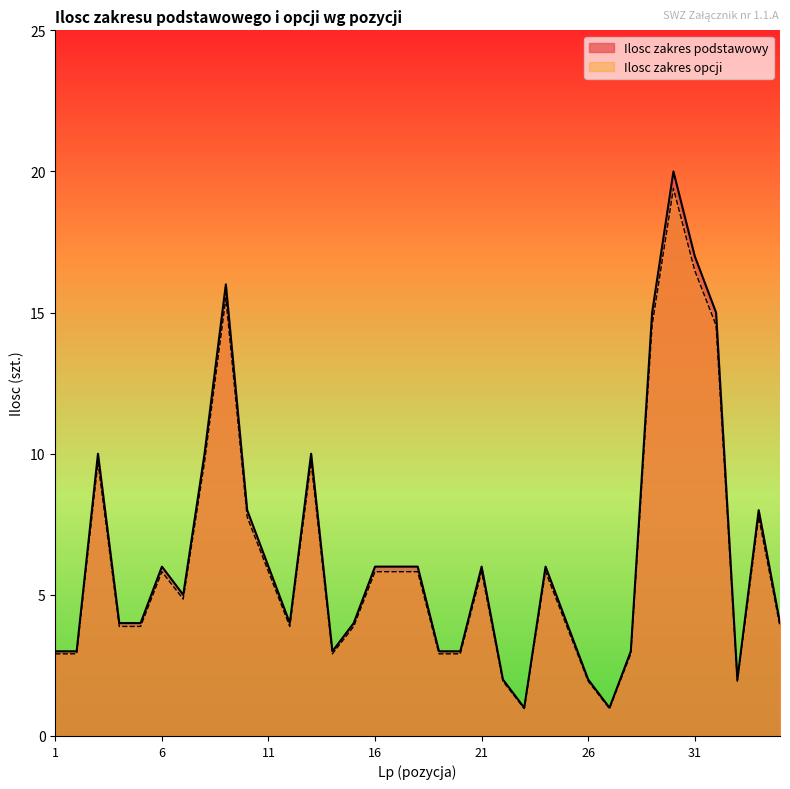

Reading left to right, transcribe all the data shown in this chart.

Ilosc zakres podstawowy: 1=3.0	2=3.0	3=10.0	4=4.0	5=4.0	6=6.0	7=5.0	8=10.0	9=16.0	10=8.0	11=6.0	12=4.0	13=10.0	14=3.0	15=4.0	16=6.0	17=6.0	18=6.0	19=3.0	20=3.0	21=6.0	22=2.0	23=1.0	24=6.0	25=4.0	26=2.0	27=1.0	28=3.0	29=15.0	30=20.0	31=17.0	32=15.0	33=2.0	34=8.0	35=4.0
Ilosc zakres opcji: 1=2.9	2=2.9	3=9.7	4=3.9	5=3.9	6=5.8	7=4.8	8=9.7	9=15.5	10=7.8	11=5.8	12=3.9	13=9.7	14=2.9	15=3.9	16=5.8	17=5.8	18=5.8	19=2.9	20=2.9	21=5.8	22=1.9	23=1.0	24=5.8	25=3.9	26=1.9	27=1.0	28=2.9	29=14.5	30=19.4	31=16.5	32=14.5	33=1.9	34=7.8	35=3.9